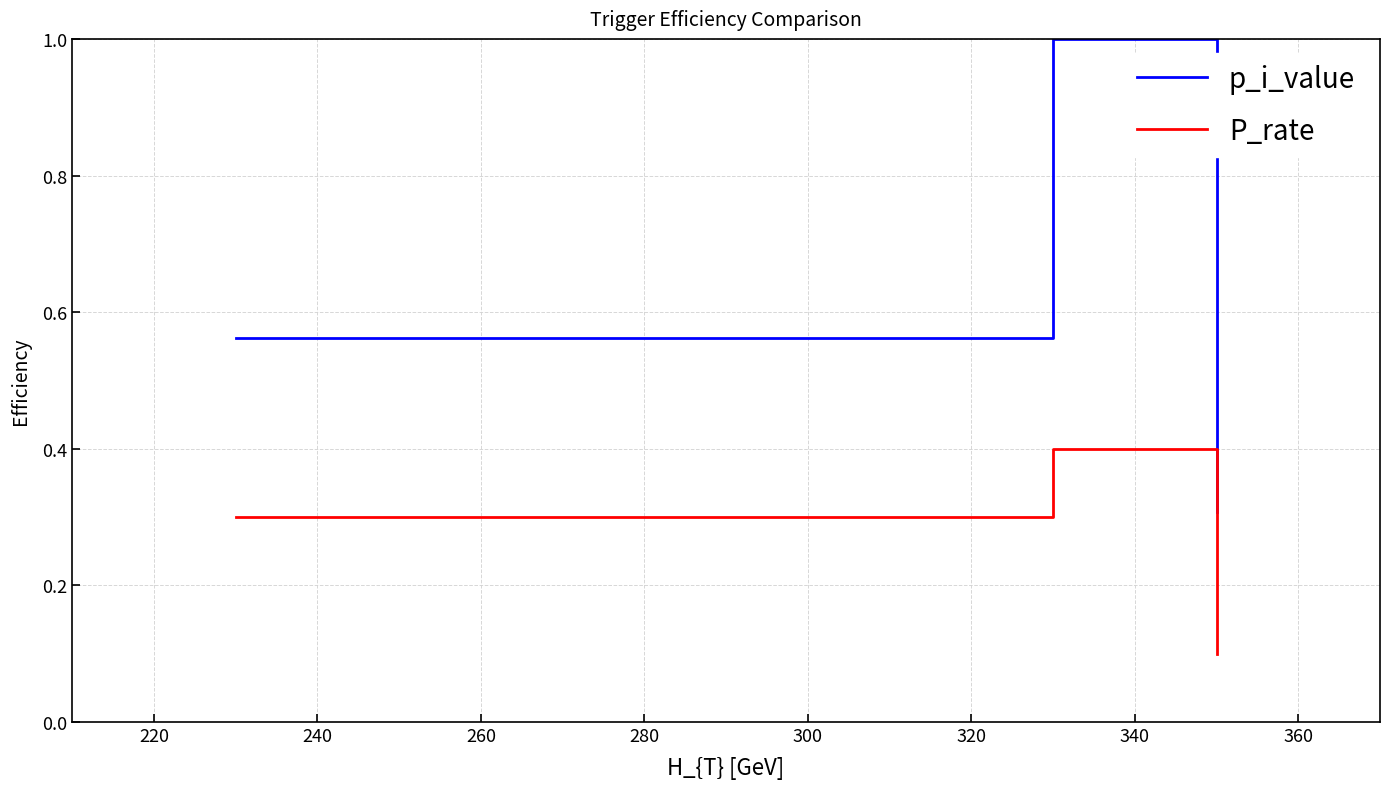

Which series has the widest spread of values?

p_i_value